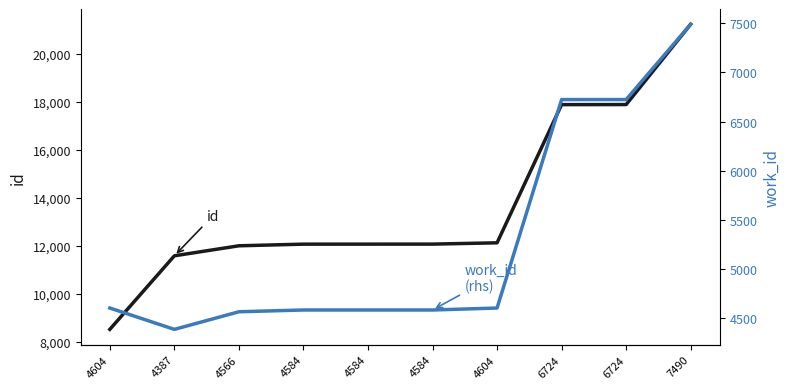

Between 4566 and 6724, which series saw the biggest shift?

id